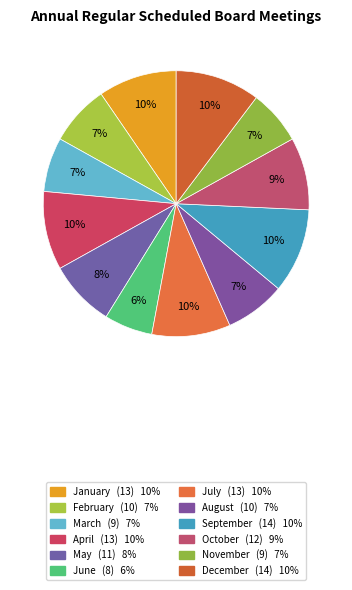

Approximately how many times larger is the value at November compared to April?

0.7